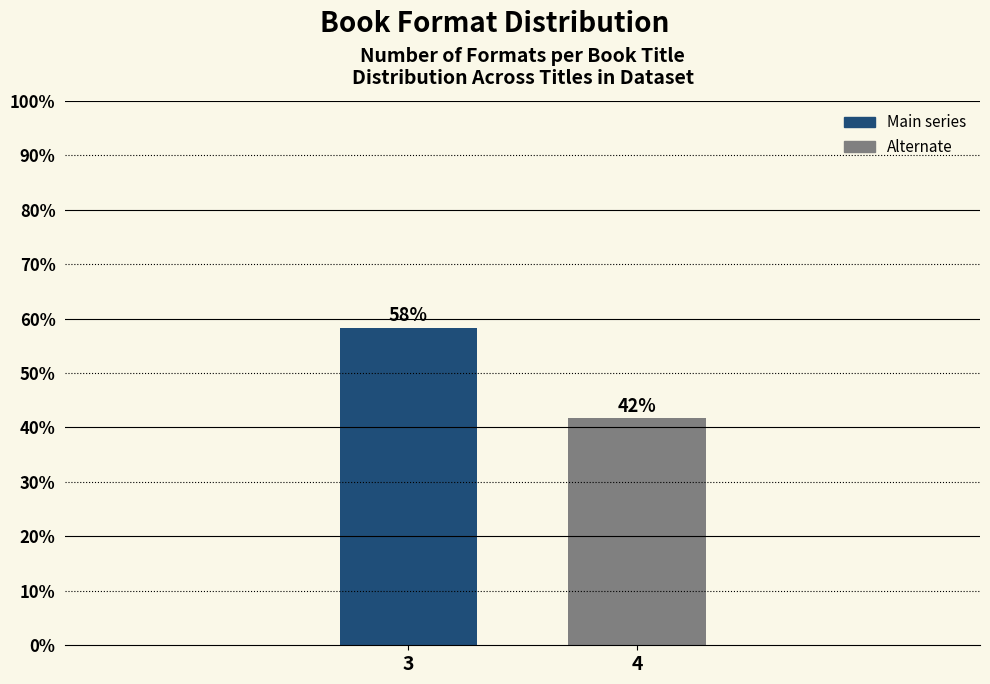

How many bars are there in total?

2